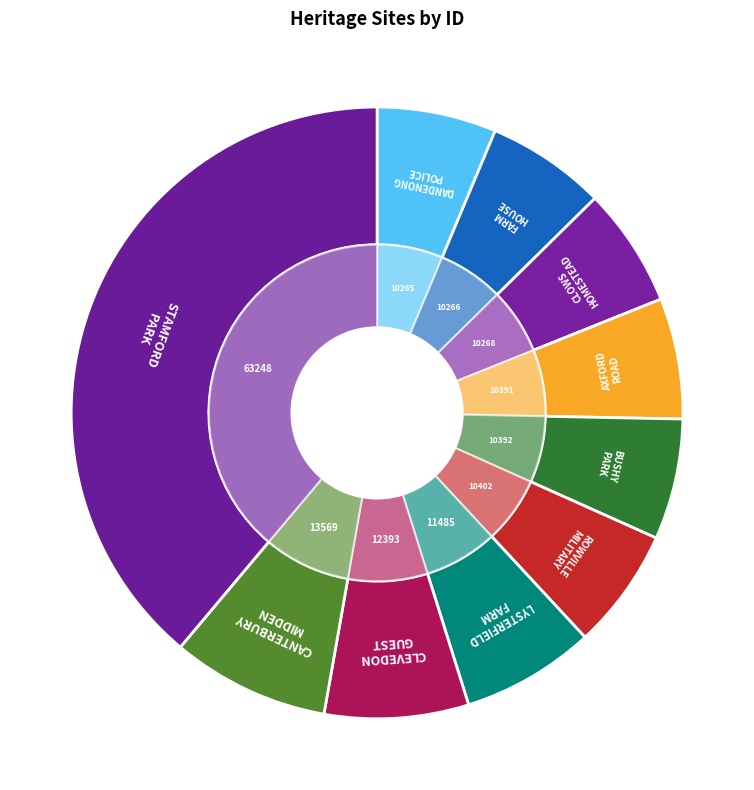

Which slice is the smallest?

DANDENONG POLICE PADDOCKS